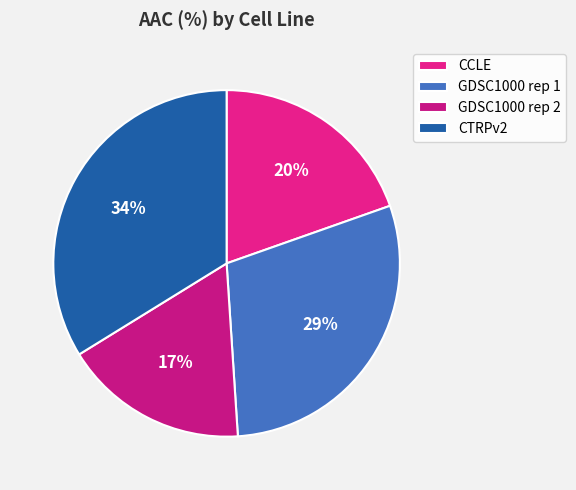

Which slice is the largest?

CTRPv2